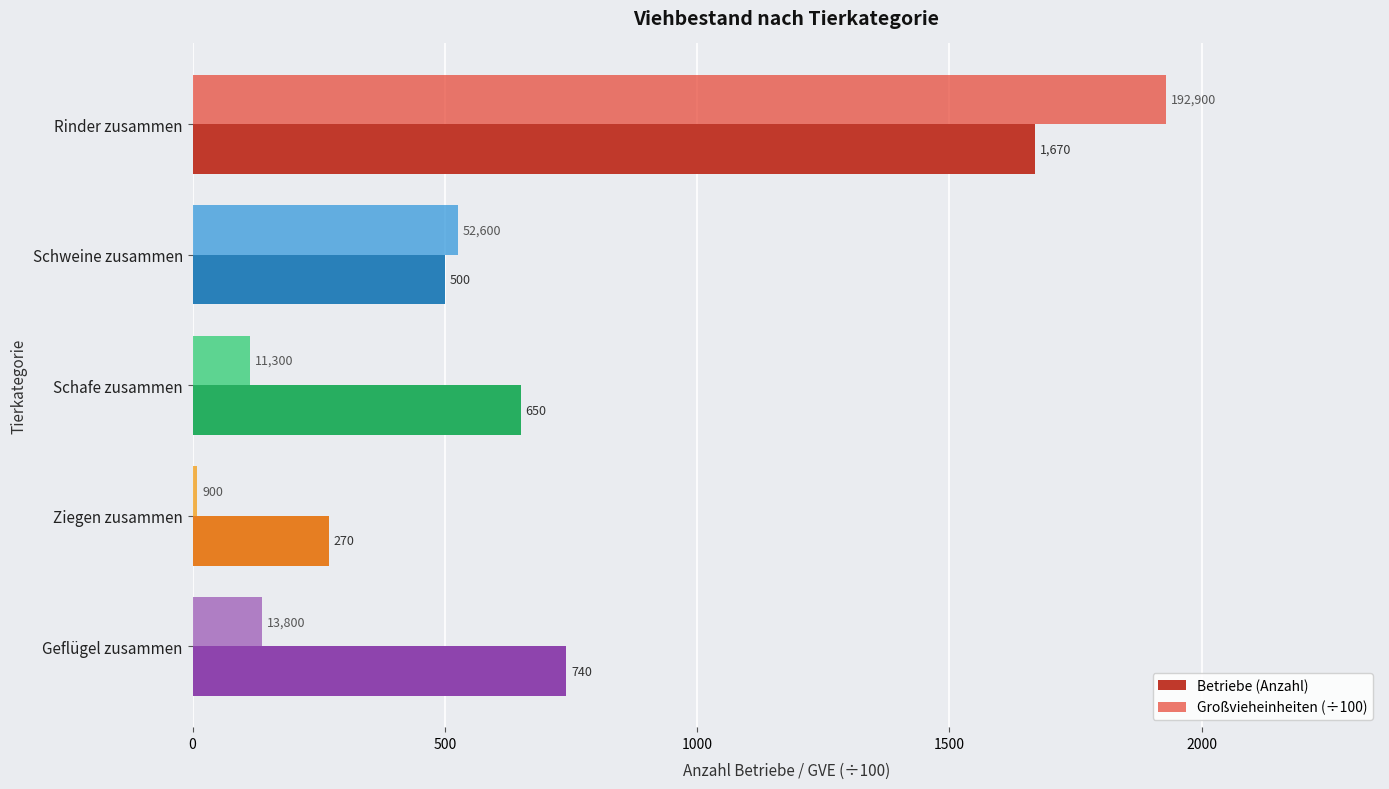

At which label does Betriebe (Anzahl) reach its minimum?

Ziegen zusammen